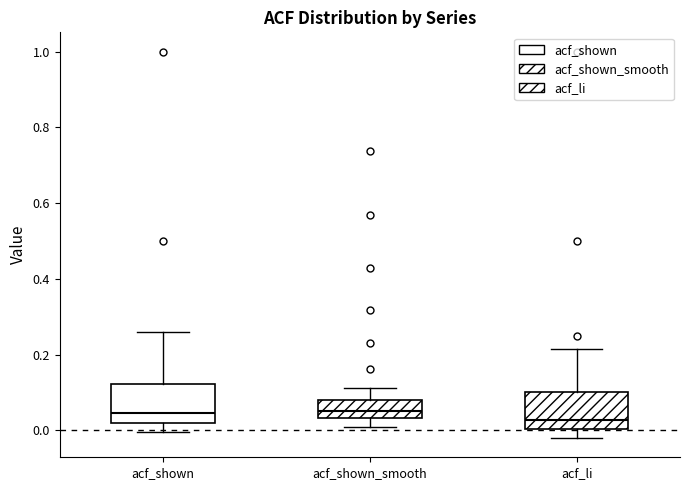

Reading left to right, transcribe this box plot: for each box, give where its median line is, the range the box spans, and where its two whiskers end, as read against the y-axis. The values are not printed on the chart, so give them approximately, as read against the axis.

acf_shown: median 0.04, box 0.02 to 0.12, whiskers 0.00 to 0.26
acf_shown_smooth: median 0.06, box 0.04 to 0.08, whiskers 0.00 to 0.12
acf_li: median 0.02, box 0.00 to 0.10, whiskers -0.02 to 0.22